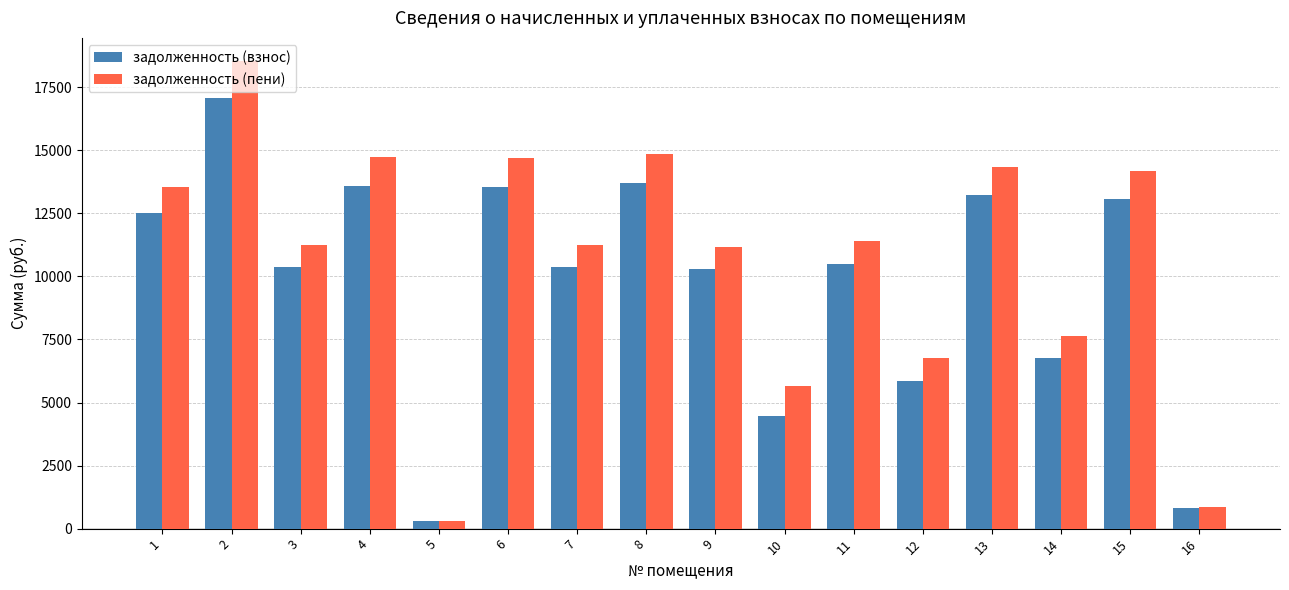

Which label corresponds to the largest value in the chart?

2